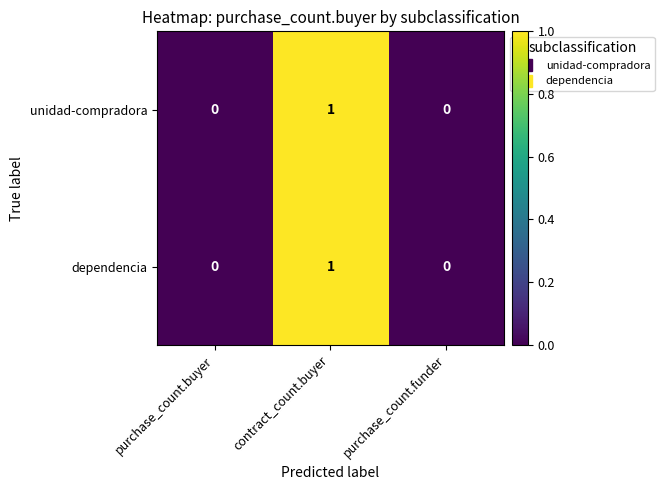

Reading left to right, extract all data points from this chart.

unidad-compradora: purchase_count.buyer=0	contract_count.buyer=1	purchase_count.funder=0
dependencia: purchase_count.buyer=0	contract_count.buyer=1	purchase_count.funder=0